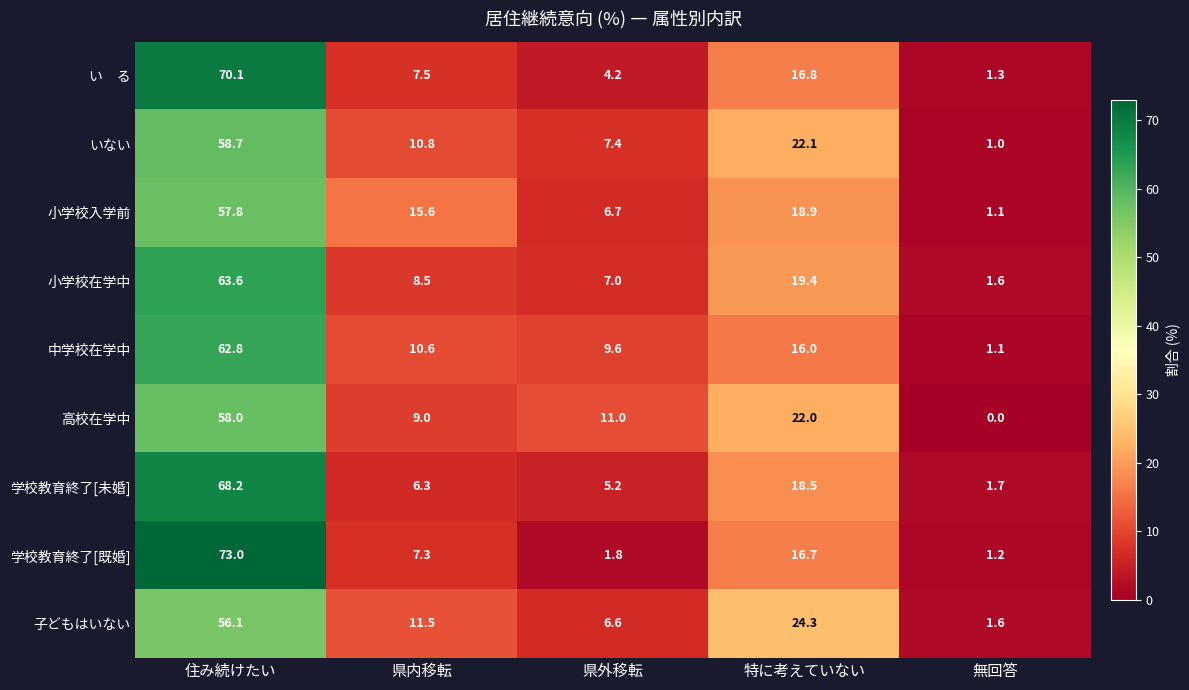

At which category does the chart reach its minimum across all series?

無回答